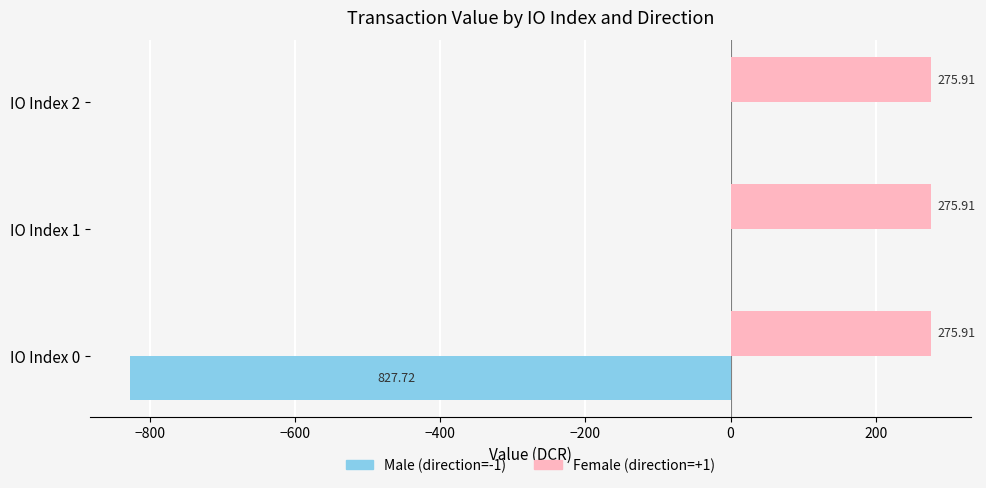

What is the total value across all series at IO Index 0?

-551.8